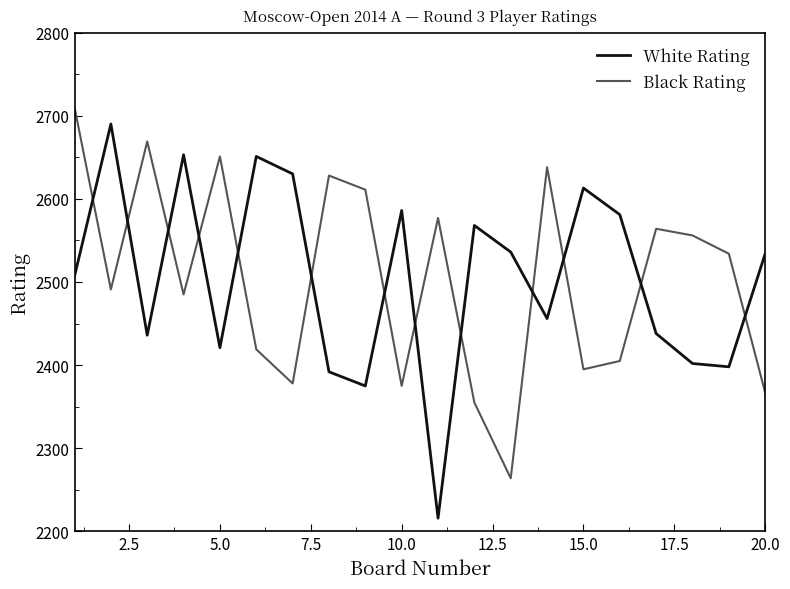

How many intersections are there between Black Rating and White Rating?

13